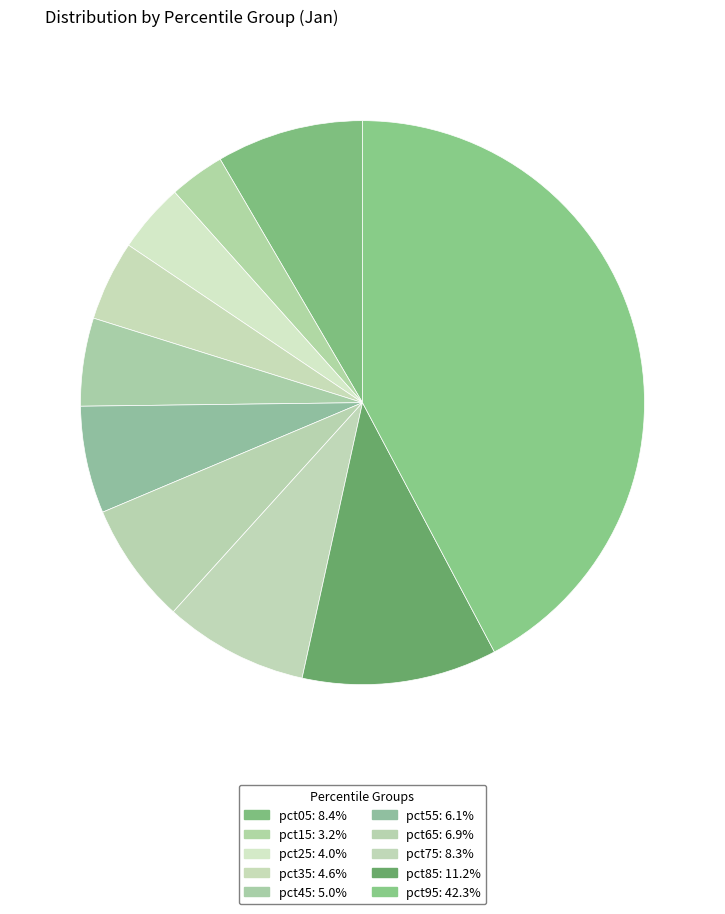

To the nearest percent, what is the difference between the pct45 and pct75 slice percentages?

3%